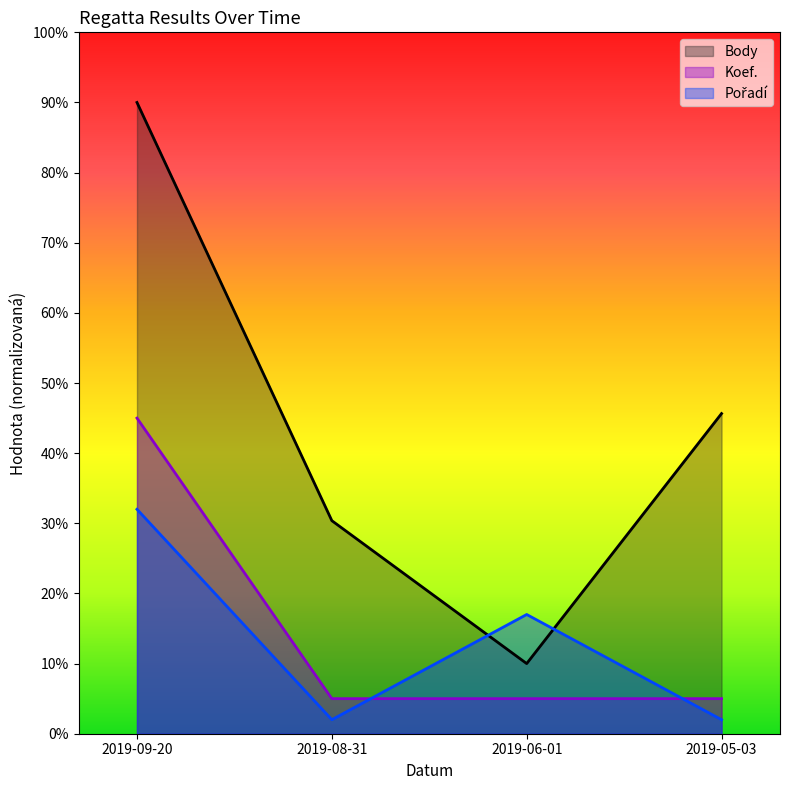

Reading right to left, list all the values displayed in this chart.

Body: 2019-05-03=45.6	2019-06-01=10.0	2019-08-31=30.4	2019-09-20=90.0
Koef.: 2019-05-03=5.0	2019-06-01=5.0	2019-08-31=5.0	2019-09-20=45.0
Pořadí: 2019-05-03=2.0	2019-06-01=17.0	2019-08-31=2.0	2019-09-20=32.0